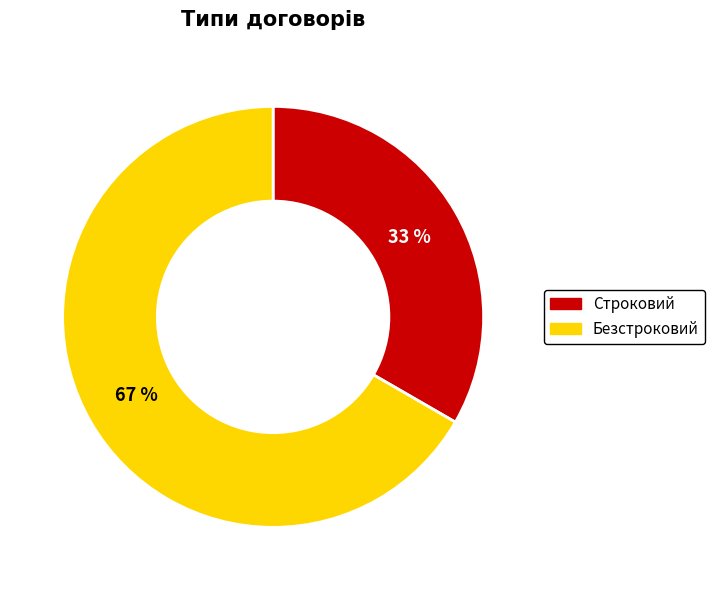

What is the largest slice in the pie chart?

Безстроковий